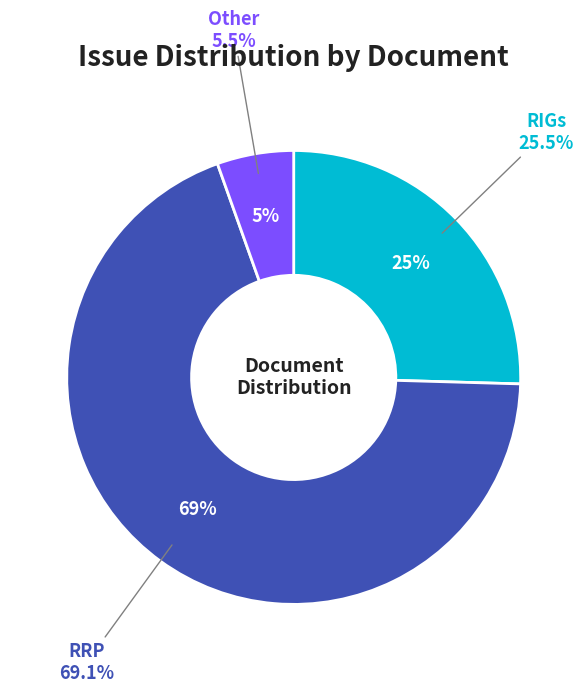

Is it true that Other is 5% of the pie?

True